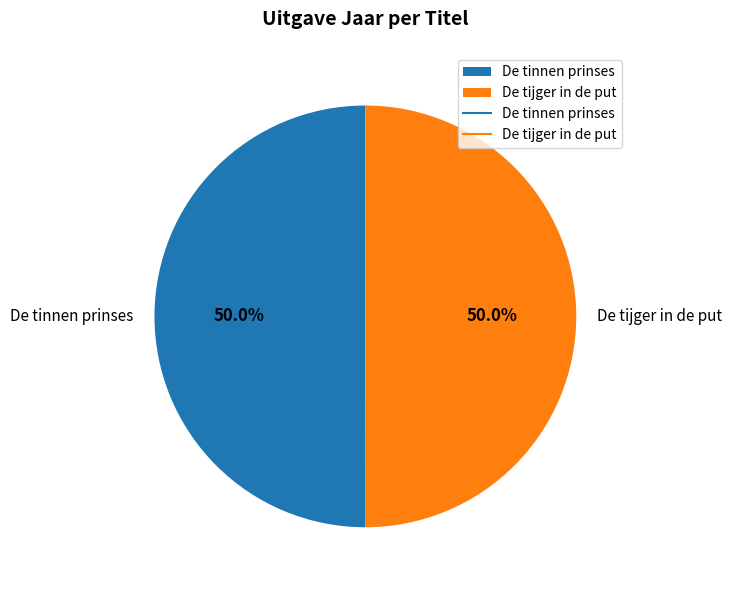

How much of the chart is everything except De tinnen prinses?

50.0%